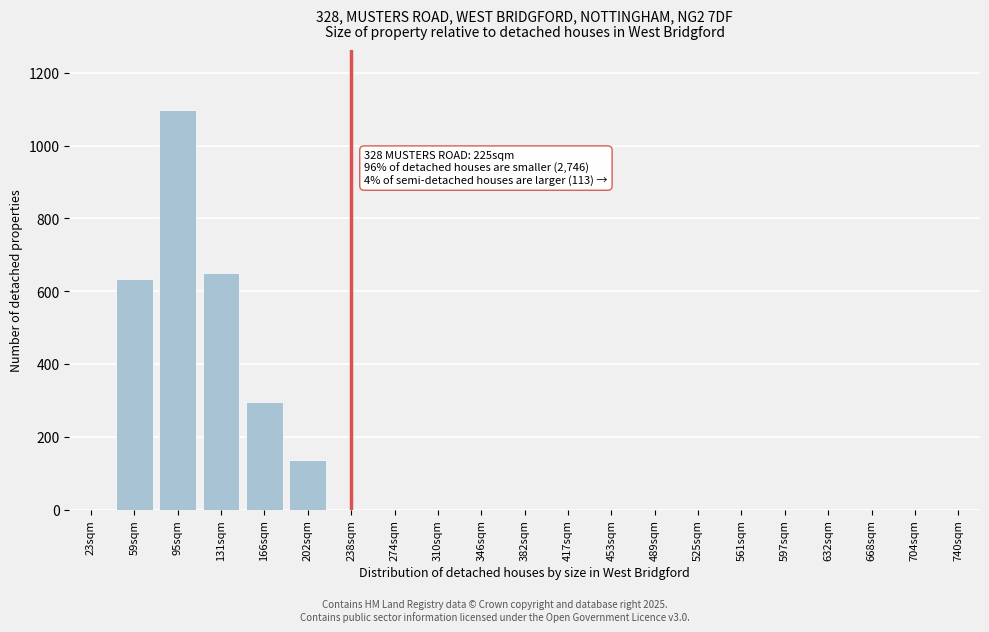

Reading right to left, list all the values displayed in this chart.

740sqm=0	704sqm=0	668sqm=0	632sqm=0	597sqm=0	561sqm=0	525sqm=0	489sqm=0	453sqm=0	417sqm=0	382sqm=0	346sqm=0	310sqm=0	274sqm=0	238sqm=0	202sqm=137	166sqm=295	131sqm=650	95sqm=1097	59sqm=634	23sqm=0